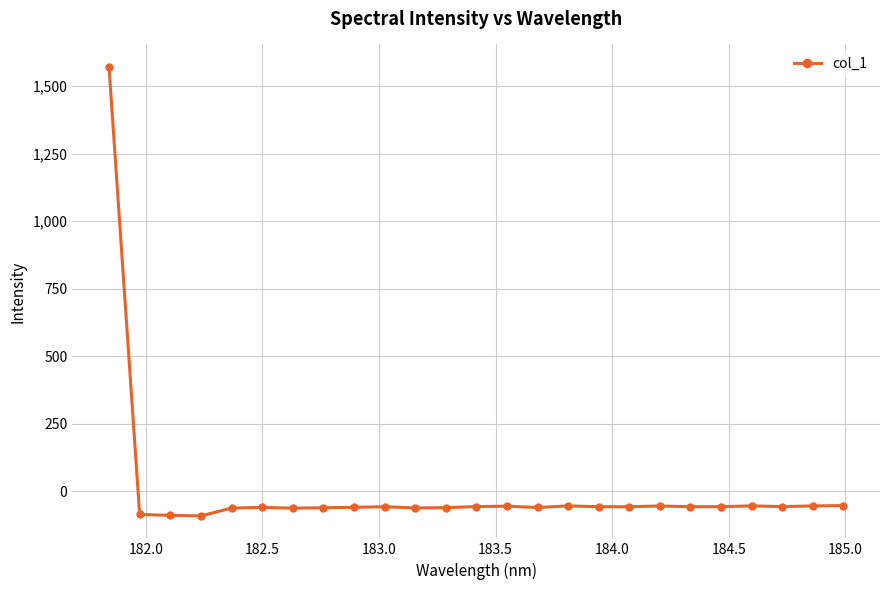

What is the difference between the second highest and minimum values?

38.2